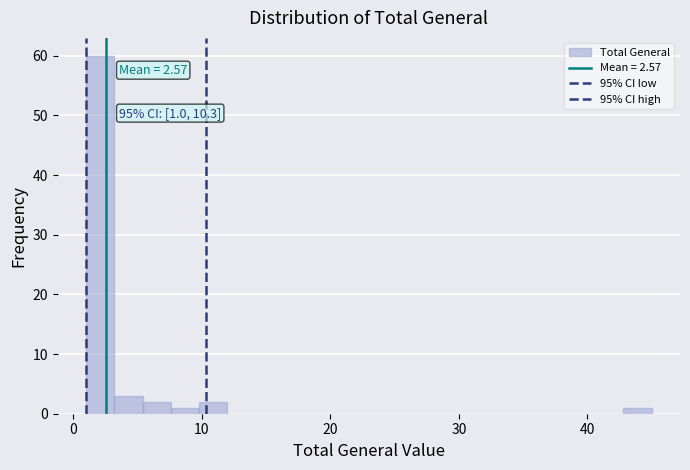

Around what value on the x-axis is the tallest bar? Give the approximate position of its centre, as read against the axis.

2